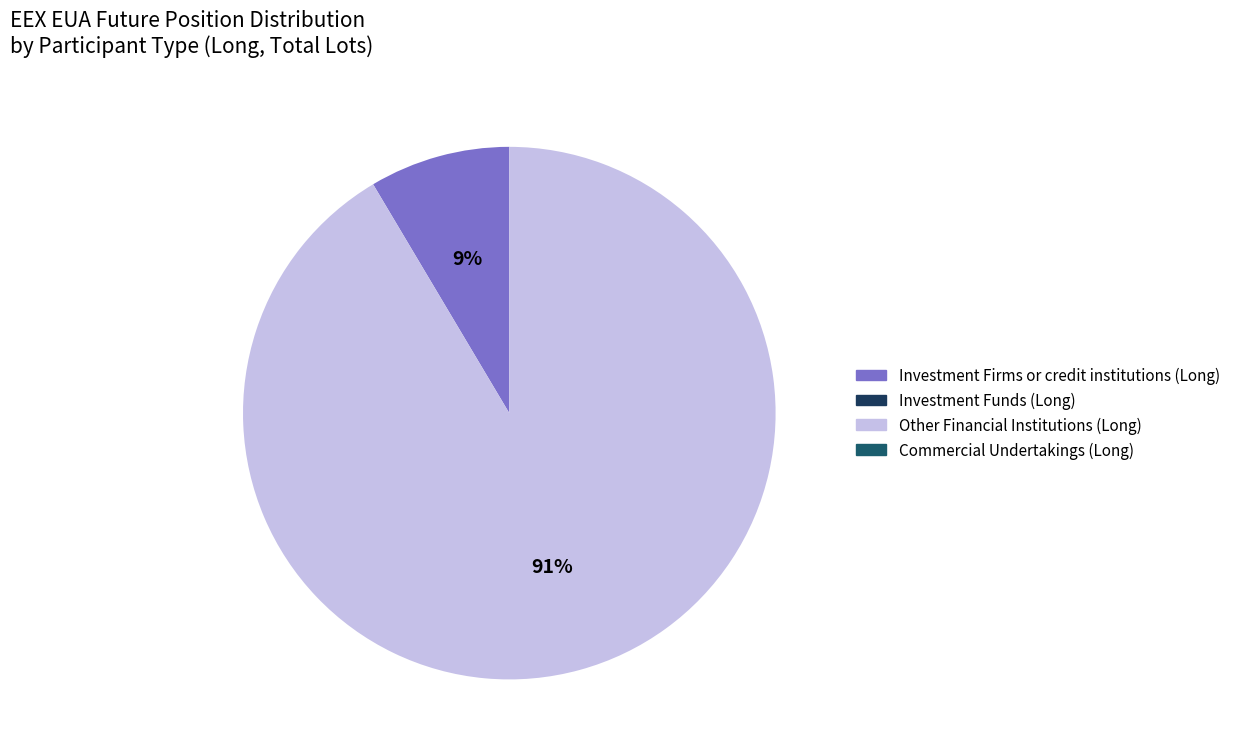

True or false: Other Financial Institutions (Long) accounts for 91% of the total.

True